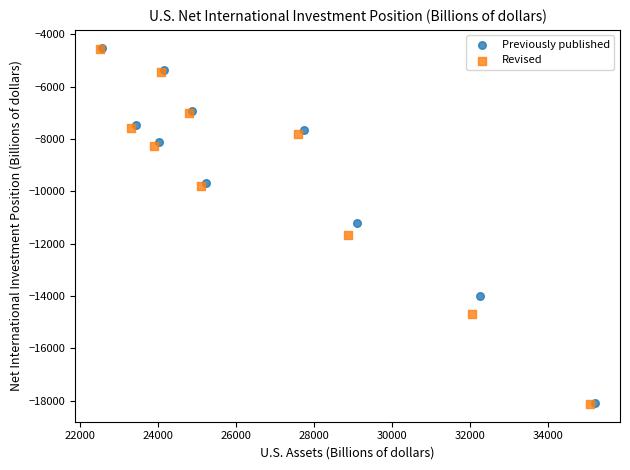

Which series has the largest Y range (max minus min)?

Previously published